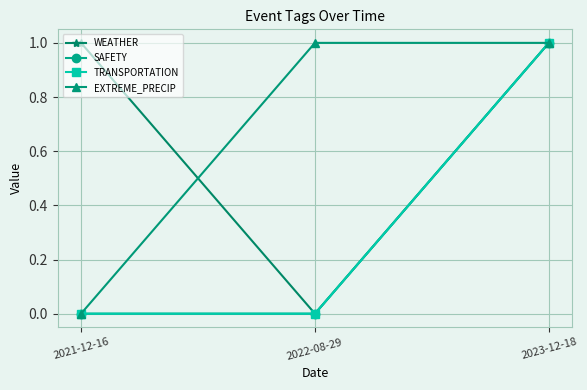

Does the chart have visible grid lines?

Yes